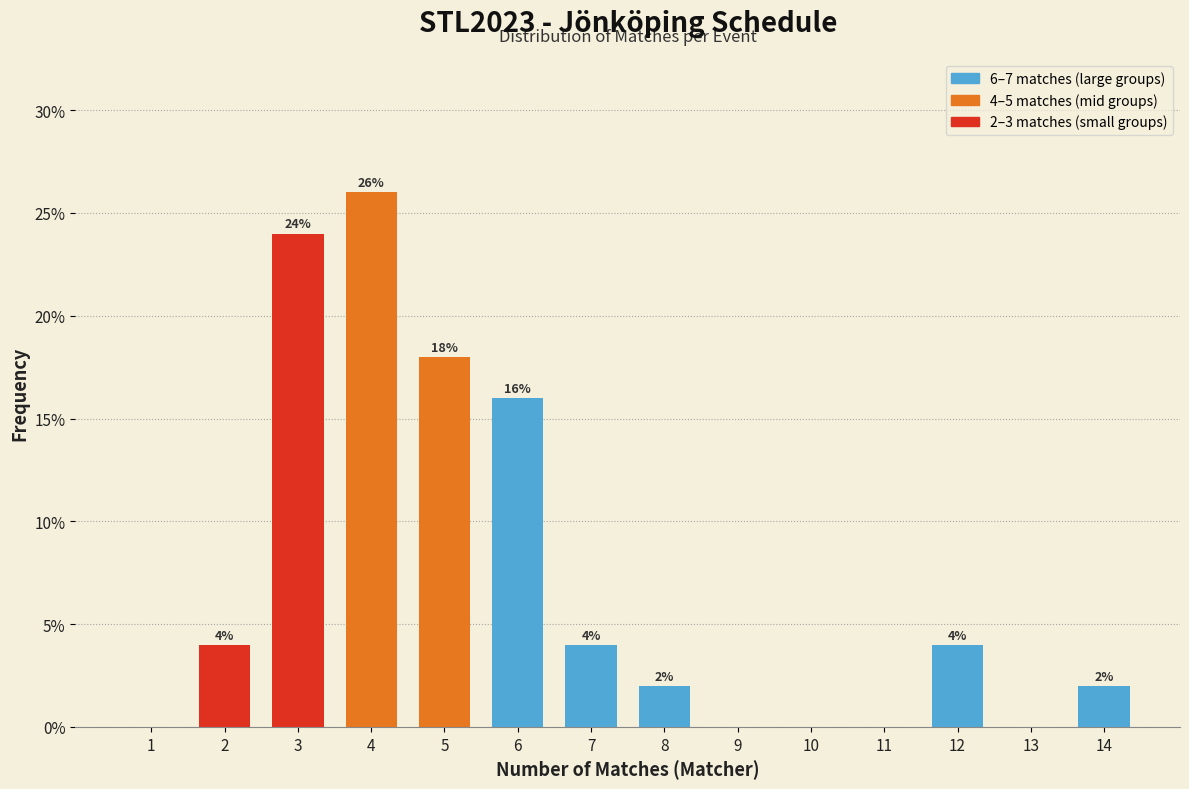

Which range on the x-axis has the tallest bar?

3.5 to 4.5